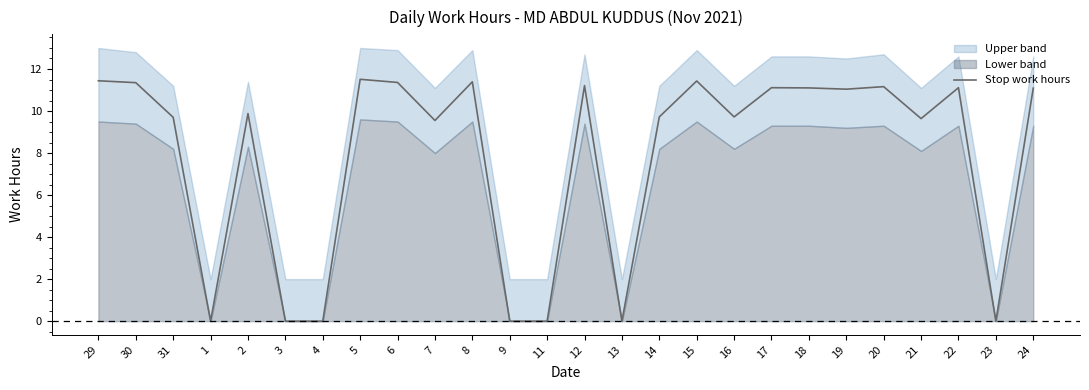

How many interior local peaks (higher than both neighbors) does the data have?

8